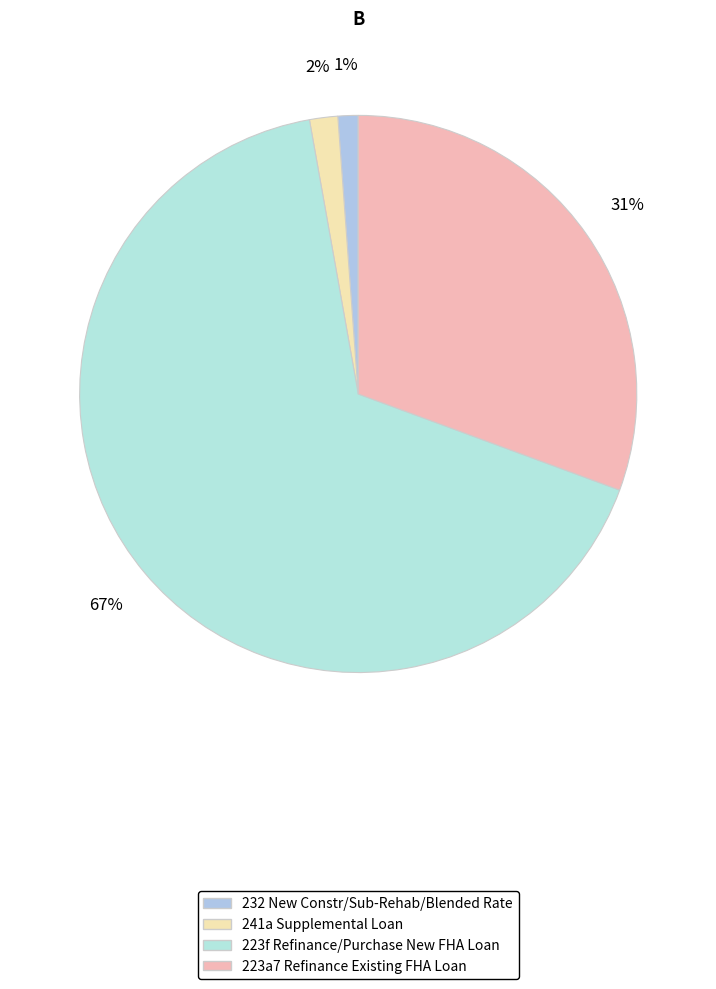

Count the number of slices in the pie.

4